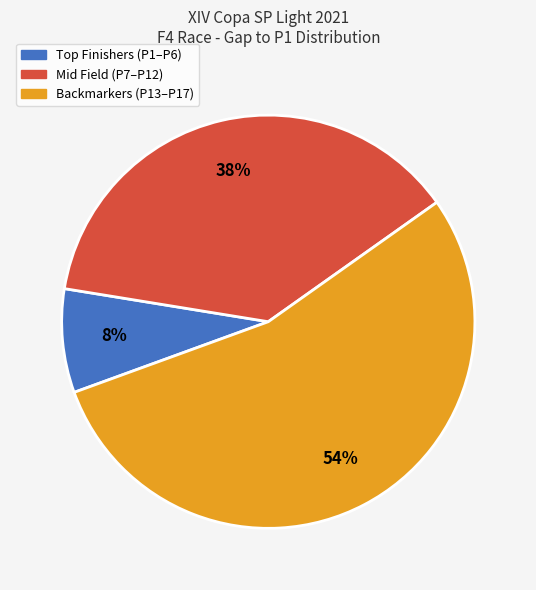

To the nearest percent, what is the average slice percentage?

33%